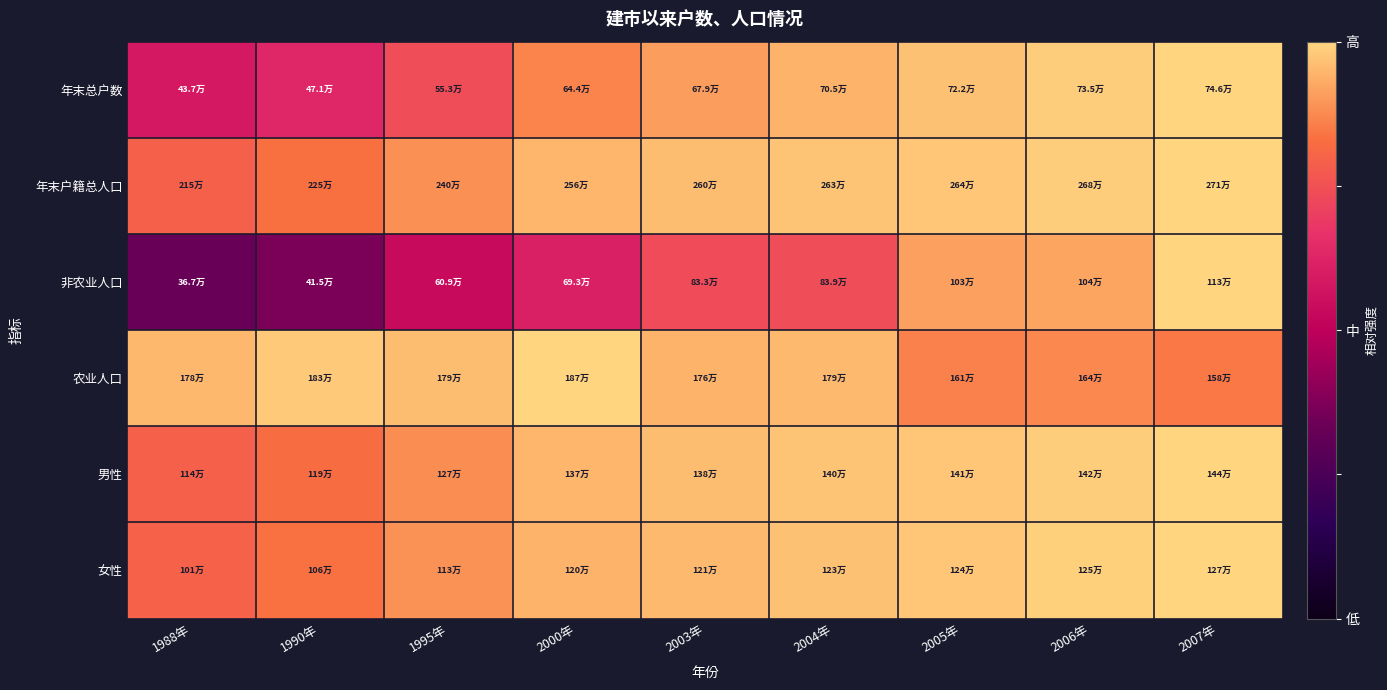

Reading left to right, what are all the values shown in this chart?

年末总户数: 1988年=0.6	1990年=0.6	1995年=0.7	2000年=0.9	2003年=0.9	2004年=0.9	2005年=1.0	2006年=1.0	2007年=1.0
年末户籍总人口: 1988年=0.8	1990年=0.8	1995年=0.9	2000年=0.9	2003年=1.0	2004年=1.0	2005年=1.0	2006年=1.0	2007年=1.0
非农业人口: 1988年=0.3	1990年=0.4	1995年=0.5	2000年=0.6	2003年=0.7	2004年=0.7	2005年=0.9	2006年=0.9	2007年=1.0
农业人口: 1988年=1.0	1990年=1.0	1995年=1.0	2000年=1.0	2003年=0.9	2004年=1.0	2005年=0.9	2006年=0.9	2007年=0.8
男性: 1988年=0.8	1990年=0.8	1995年=0.9	2000年=0.9	2003年=1.0	2004年=1.0	2005年=1.0	2006年=1.0	2007年=1.0
女性: 1988年=0.8	1990年=0.8	1995年=0.9	2000年=0.9	2003年=1.0	2004年=1.0	2005年=1.0	2006年=1.0	2007年=1.0